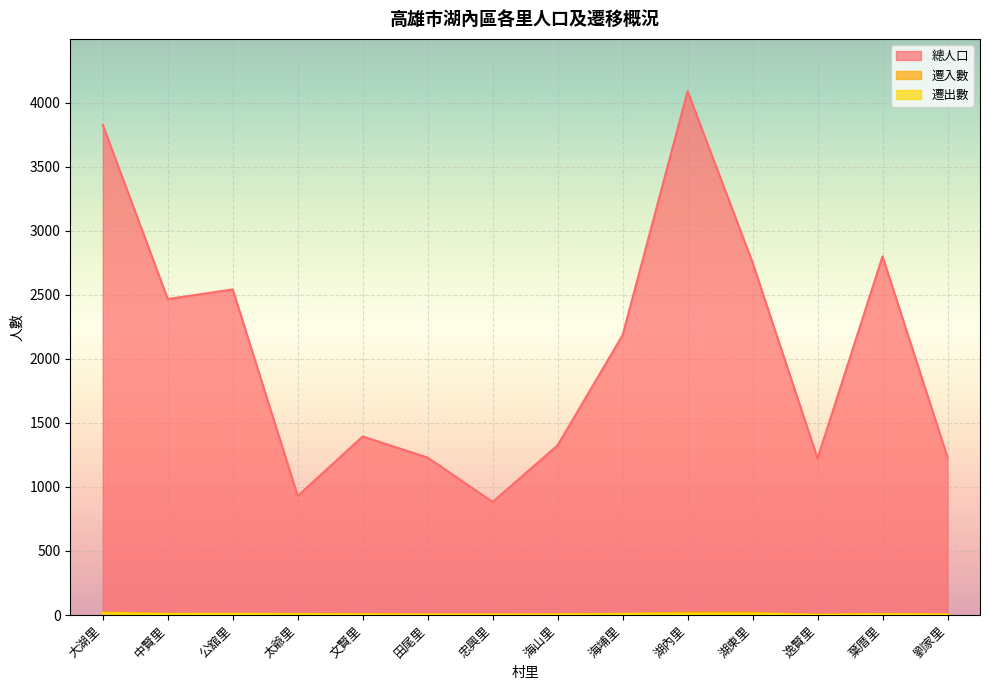

Reading right to left, extract all data points from this chart.

總人口: 劉家里=1231	葉厝里=2800	逸賢里=1223	湖東里=2751	湖內里=4089	海埔里=2185	海山里=1325	忠興里=883	田尾里=1229	文賢里=1394	太爺里=930	公舘里=2542	中賢里=2467	大湖里=3827
遷入數: 劉家里=2	葉厝里=6	逸賢里=2	湖東里=18	湖內里=19	海埔里=9	海山里=3	忠興里=1	田尾里=3	文賢里=6	太爺里=7	公舘里=10	中賢里=10	大湖里=20
遷出數: 劉家里=4	葉厝里=7	逸賢里=1	湖東里=11	湖內里=10	海埔里=9	海山里=5	忠興里=4	田尾里=3	文賢里=5	太爺里=8	公舘里=9	中賢里=7	大湖里=15